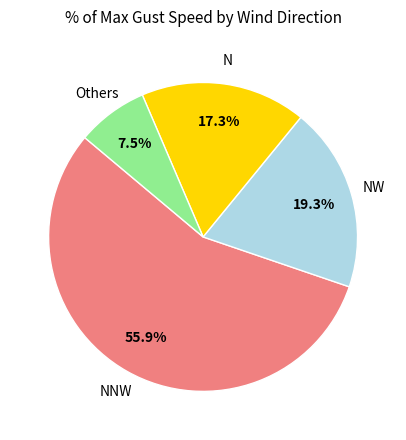

Is the sum of N and Others greater than half?

No